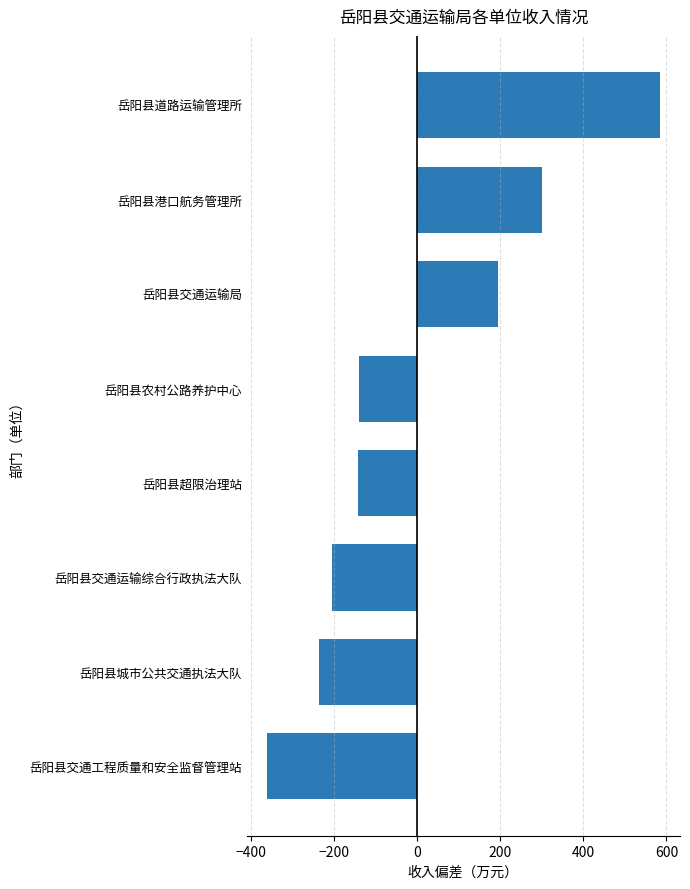

How many positive values are there?

3